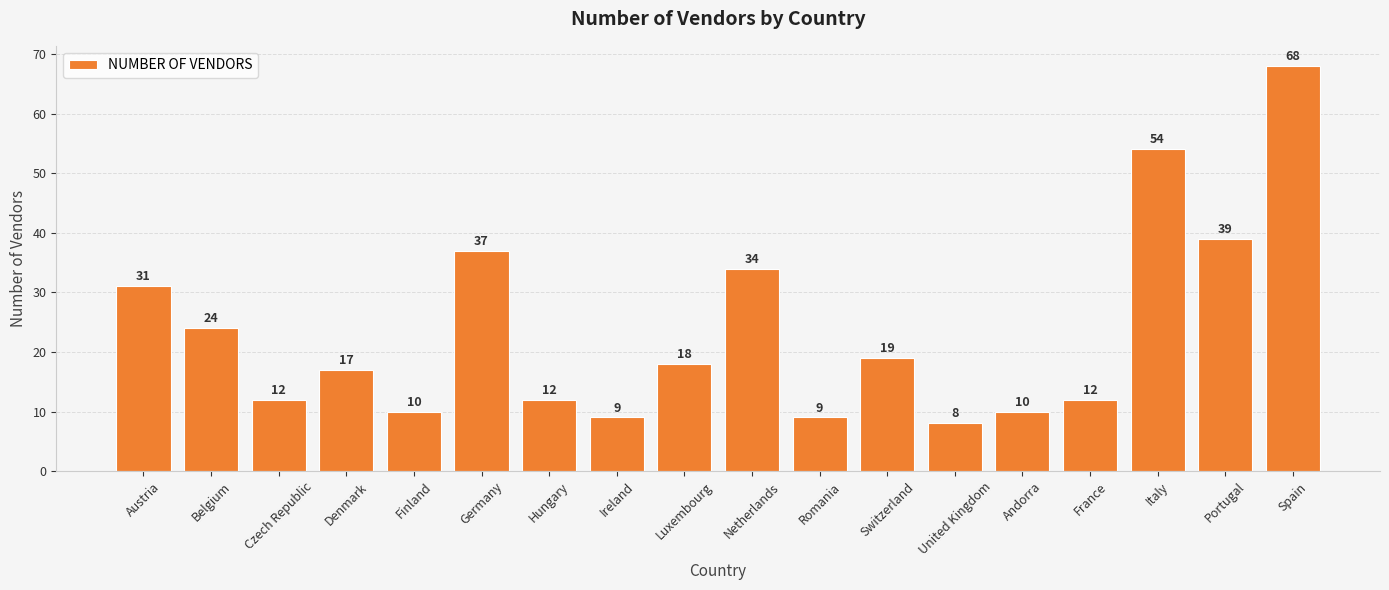

What is the label of the 13th bar from the right?

Germany